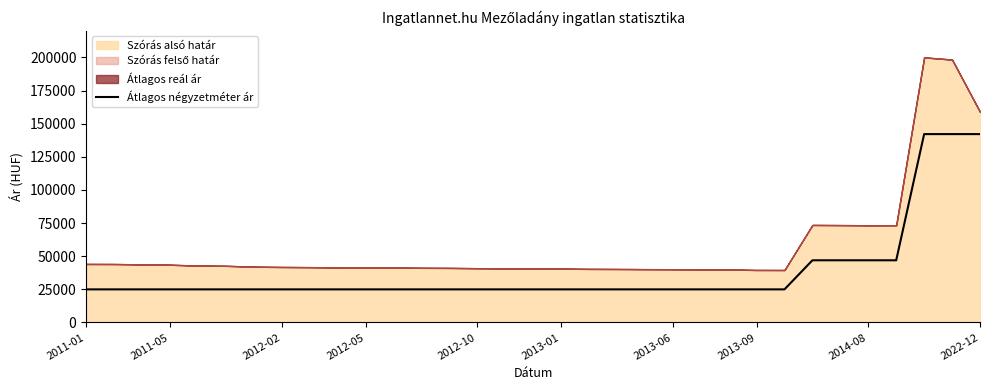

What is the sum of all values?

1264220